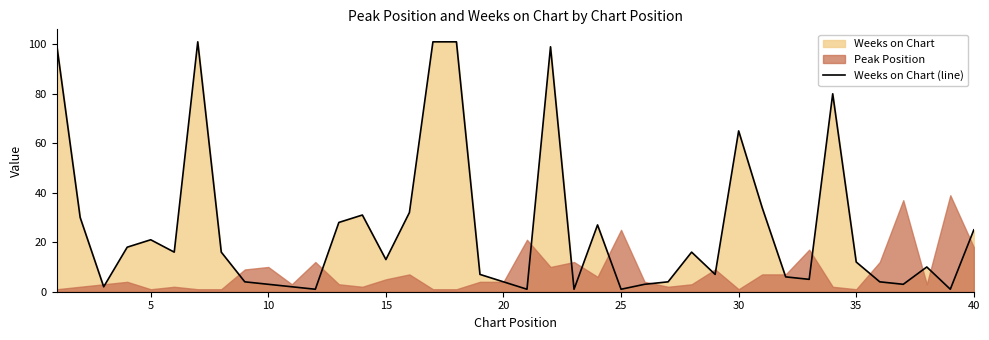

What is the highest value of the Weeks on Chart (line) series?

101